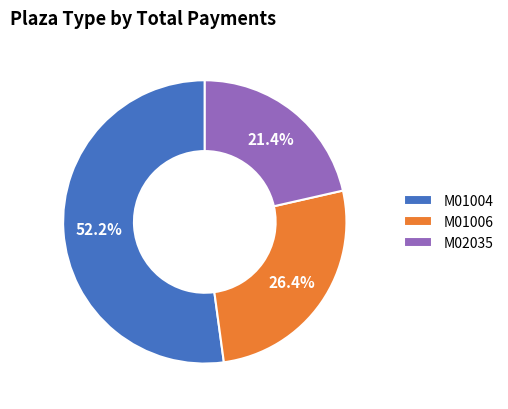

Approximately how many times larger is the value at M02035 compared to M01004?

0.4